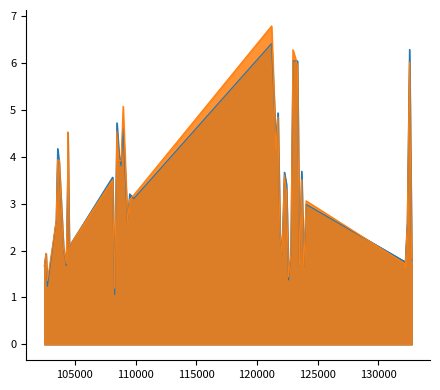

Does the chart have visible grid lines?

No